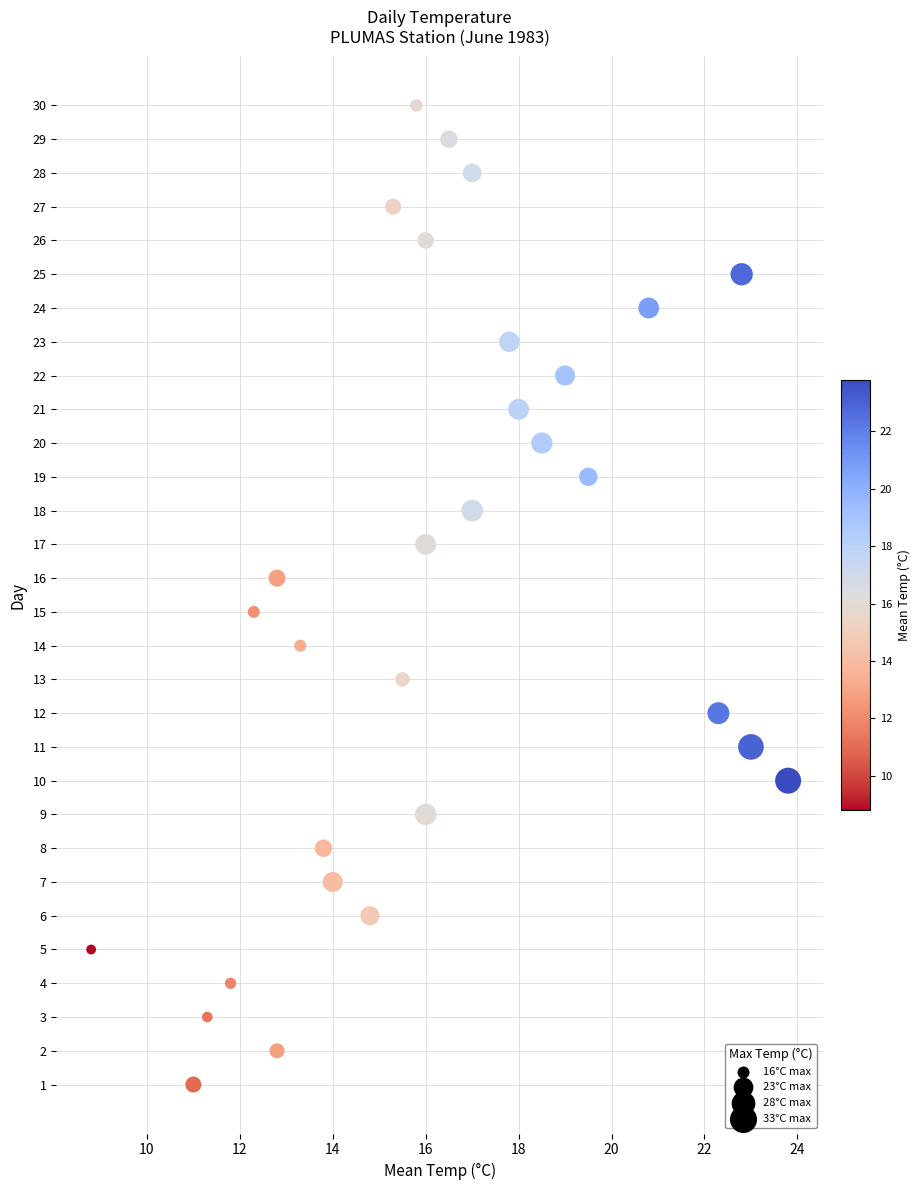

What is the range of Y values (max minus min)?

29